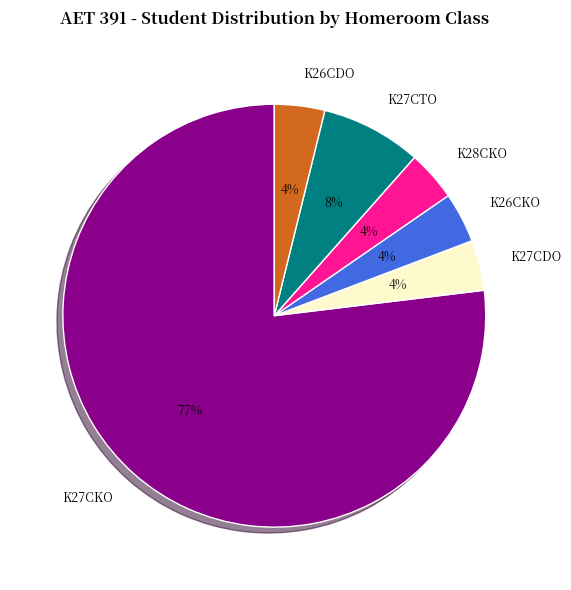

To the nearest percent, what portion does K26CDO represent?

4%